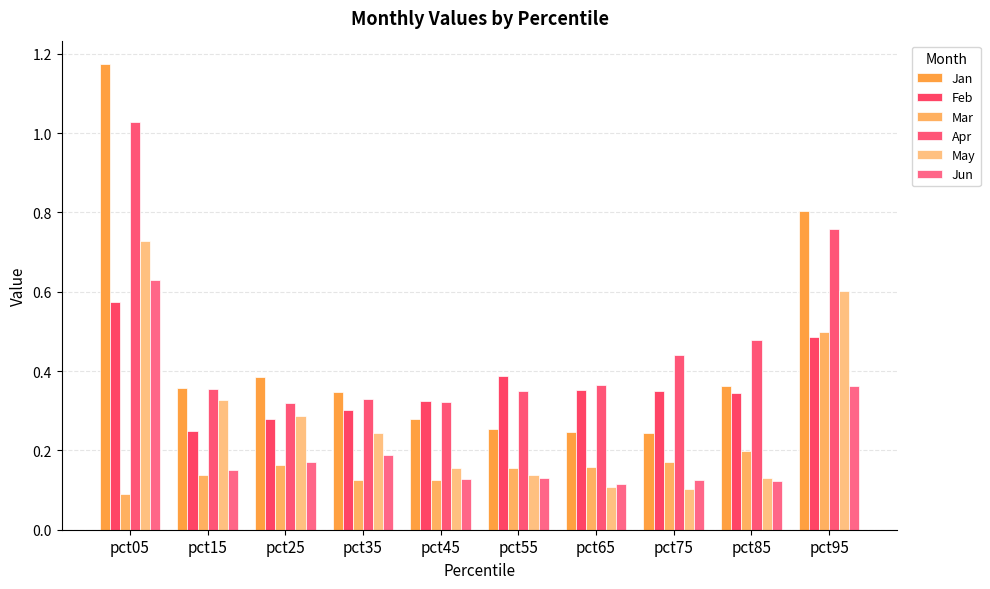

Which category has the highest value in the Jan series?

pct05